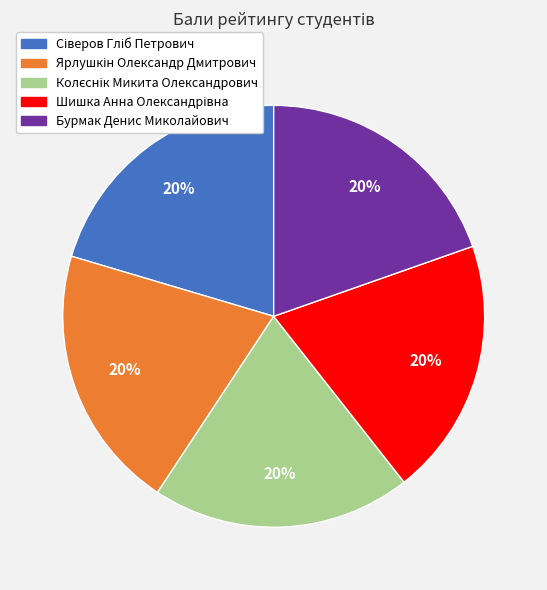

How many segments does this pie chart have?

5